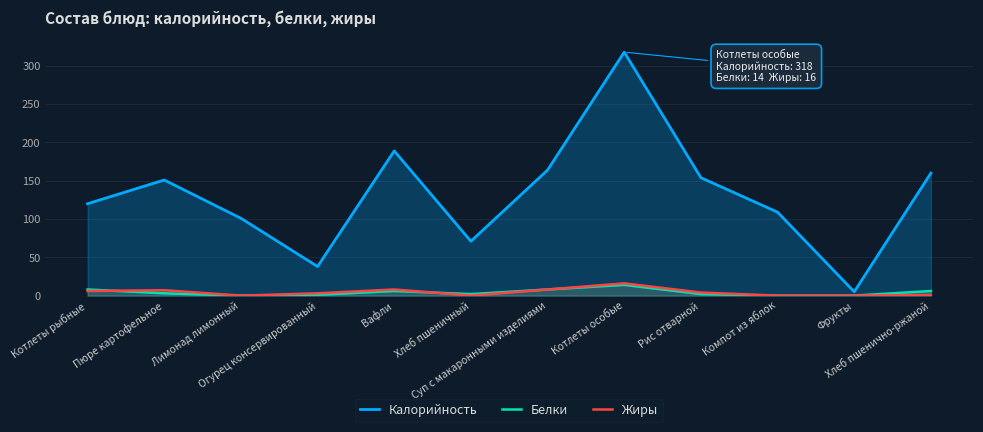

Reading left to right, transcribe all the data shown in this chart.

Калорийность: 120	151	101	38	189	71	164	318	154	109	5	160
Белки: 8	3	0	1	6	2	8	14	2	0	0	6
Жиры: 6	7	0	3	8	0	8	16	4	0	0	1